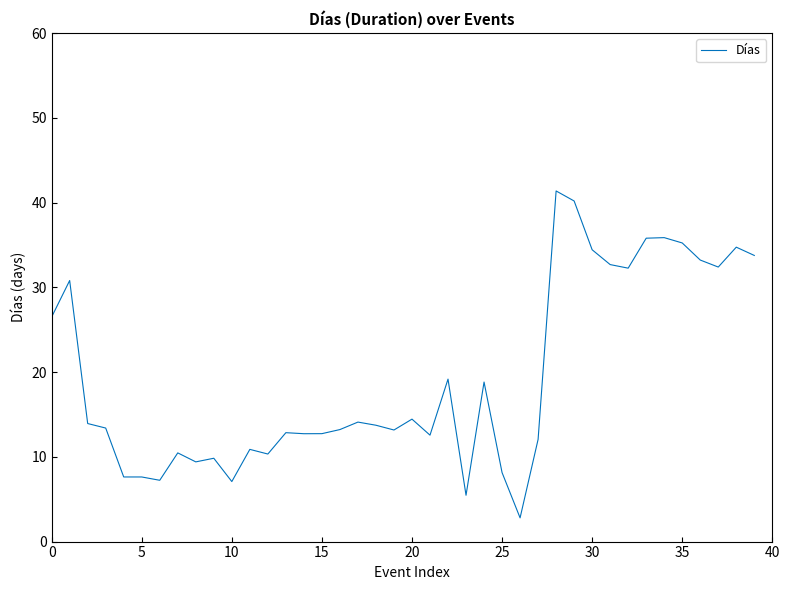

How many distinct data groups are displayed?

1